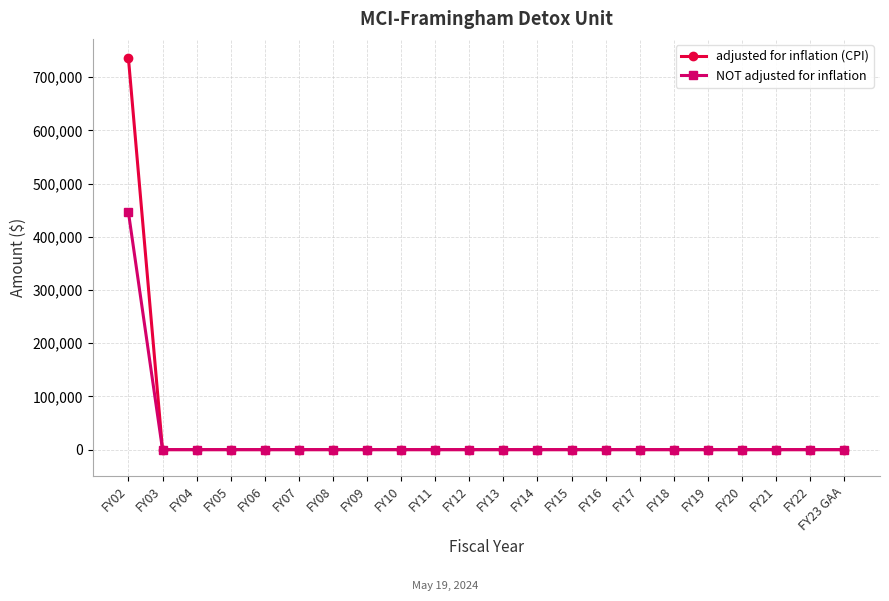

List the series in order of their peak value, highest first.

adjusted for inflation (CPI), NOT adjusted for inflation